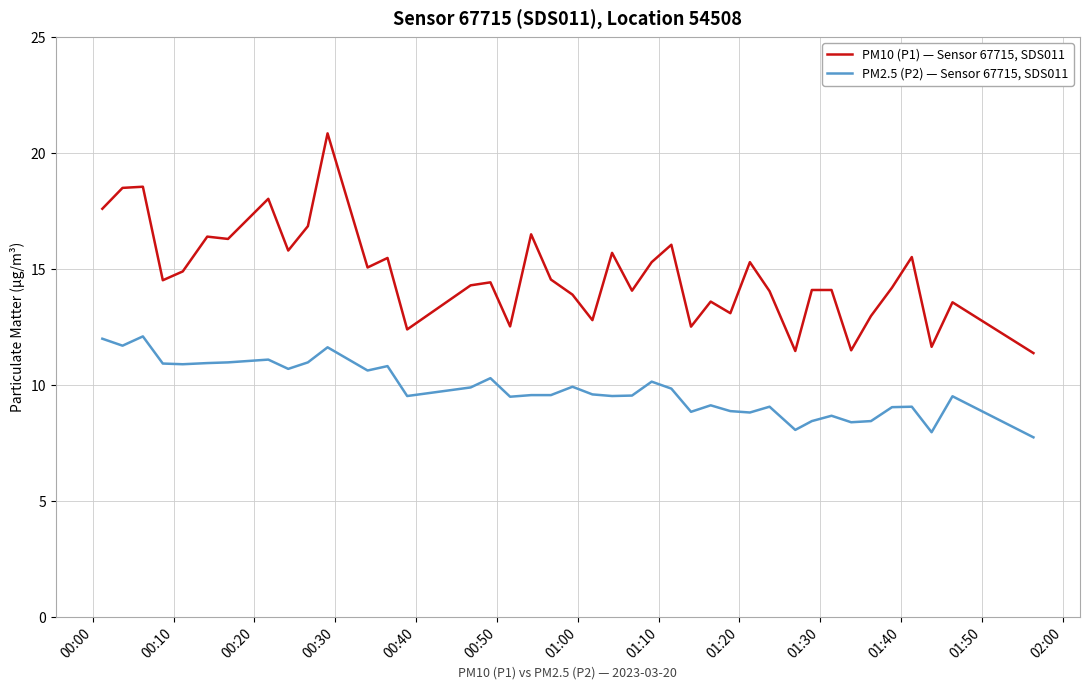

True or false: PM10 (P1) — Sensor 67715, SDS011 and PM2.5 (P2) — Sensor 67715, SDS011 cross at least once.

False